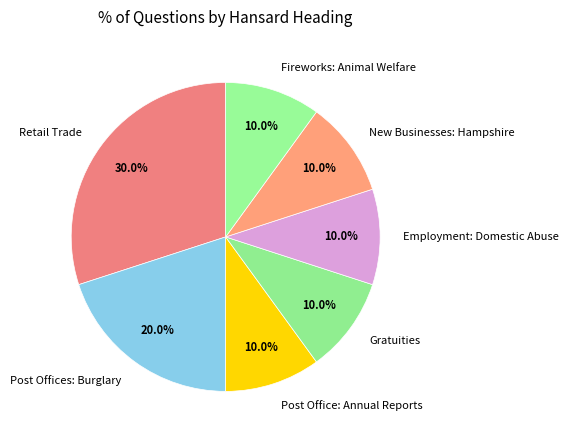

Combined, do Post Office: Annual Reports and Post Offices: Burglary account for over 50%?

No